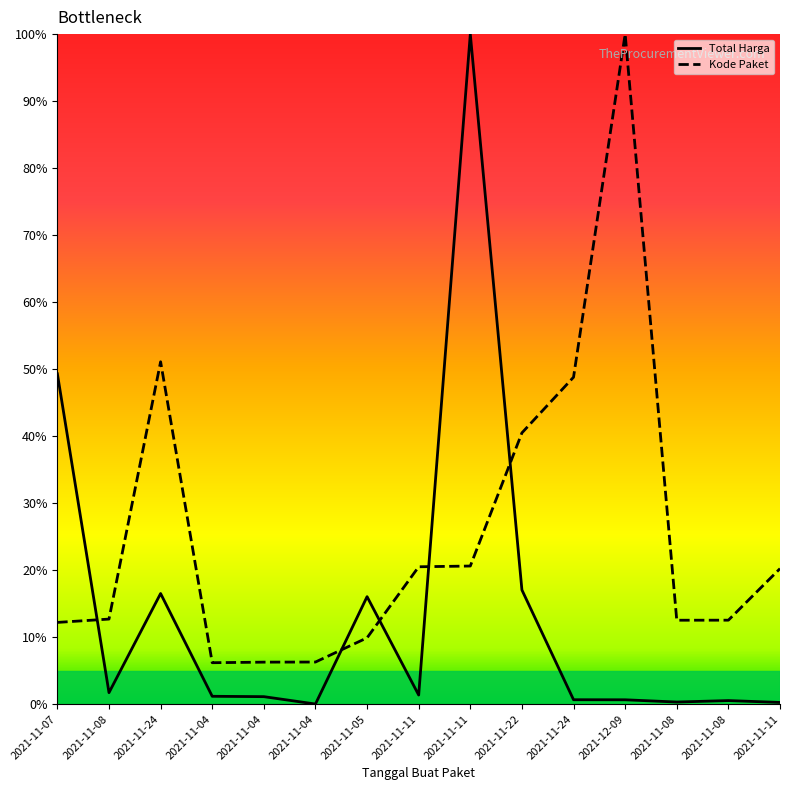

Where is Total Harga nearest to the value 50?

2021-11-07